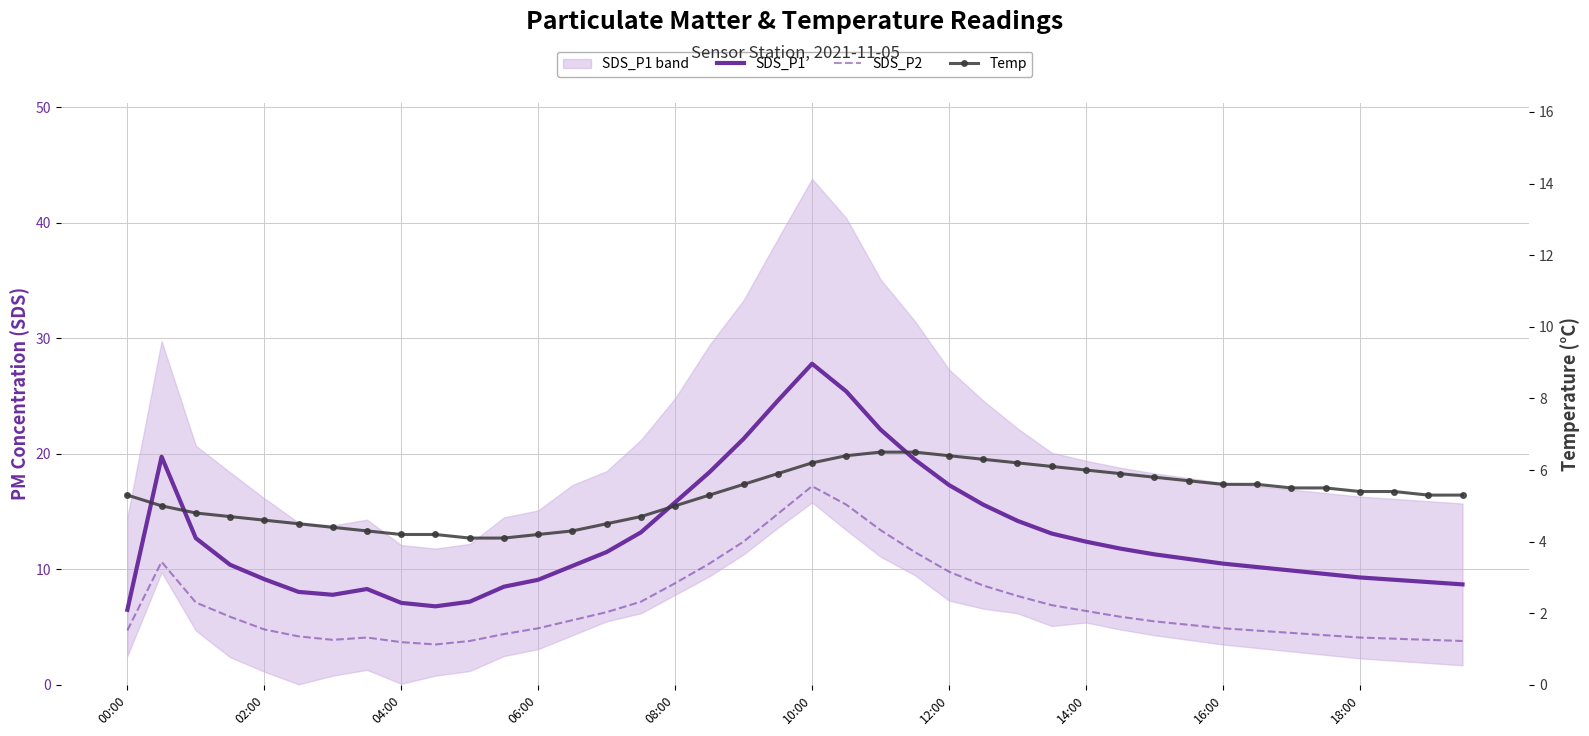

Reading right to left, what are all the values shown in this chart?

SDS_P1: 8.7	8.9	9.1	9.3	9.6	9.9	10.2	10.5	10.9	11.3	11.8	12.4	13.1	14.2	15.6	17.3	19.5	22.1	25.4	27.8	24.6	21.3	18.4	15.8	13.2	11.5	10.3	9.1	8.5	7.2	6.8	7.1	8.3	7.8	8.1	9.2	10.4	12.7	19.8	6.5
SDS_P2: 3.8	3.9	4.0	4.1	4.3	4.5	4.7	4.9	5.2	5.5	5.9	6.4	6.9	7.7	8.6	9.8	11.5	13.4	15.6	17.2	14.8	12.4	10.5	8.8	7.2	6.3	5.6	4.9	4.4	3.8	3.5	3.7	4.1	3.9	4.2	4.8	5.9	7.1	10.7	4.7
Temp: 5.3	5.3	5.4	5.4	5.5	5.5	5.6	5.6	5.7	5.8	5.9	6.0	6.1	6.2	6.3	6.4	6.5	6.5	6.4	6.2	5.9	5.6	5.3	5.0	4.7	4.5	4.3	4.2	4.1	4.1	4.2	4.2	4.3	4.4	4.5	4.6	4.7	4.8	5.0	5.3